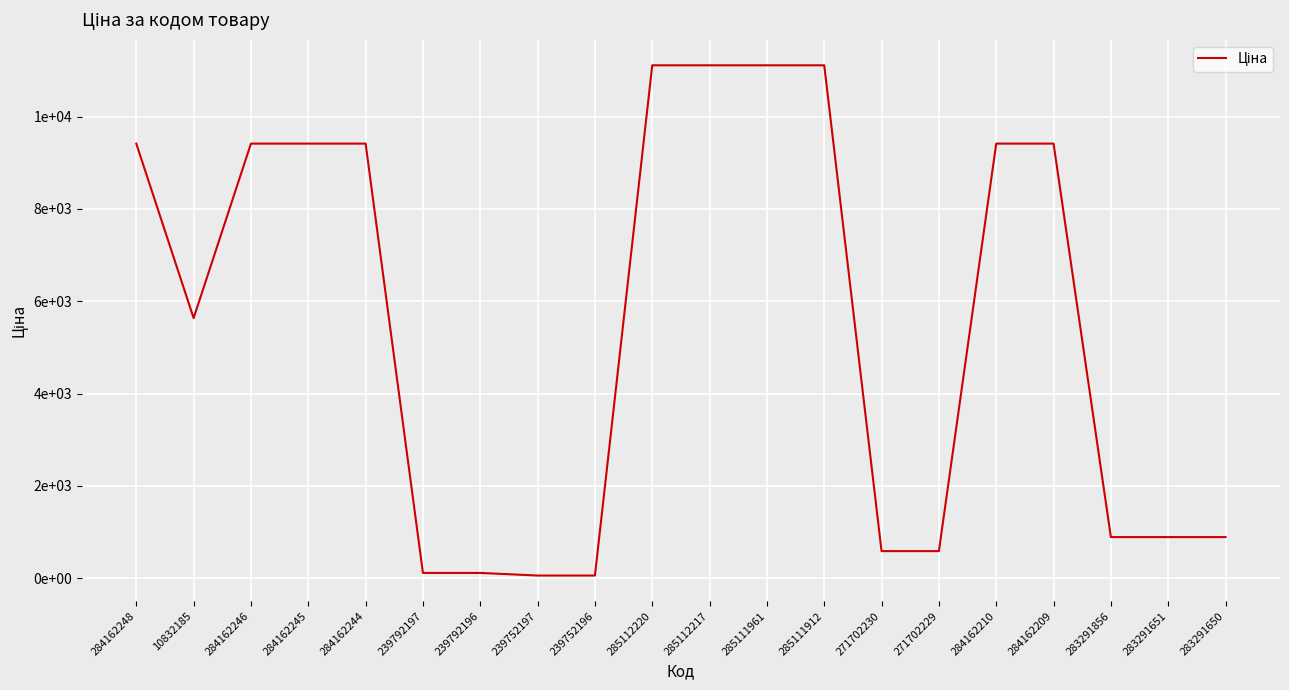

List the labels in order of value, largest first.

285112220, 285112217, 285111961, 285111912, 284162248, 284162246, 284162245, 284162244, 284162210, 284162209, 10832185, 283291856, 283291651, 283291650, 271702230, 271702229, 239792197, 239792196, 239752197, 239752196